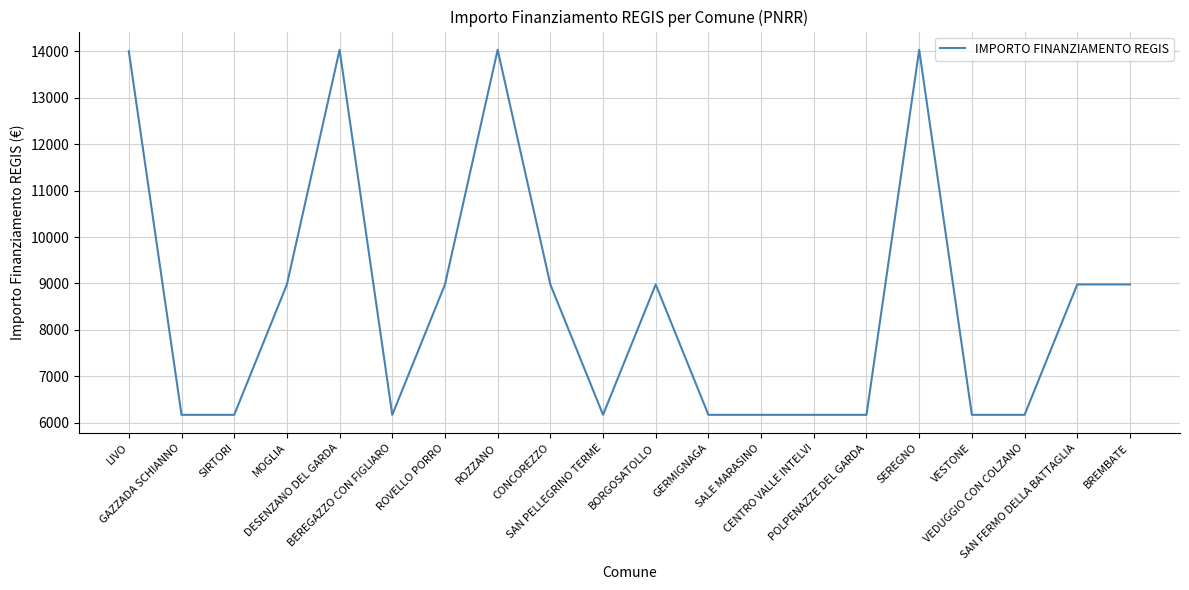

The chart shows a value of 1808.0 at CENTRO VALLE INTELVI. True or false?

False